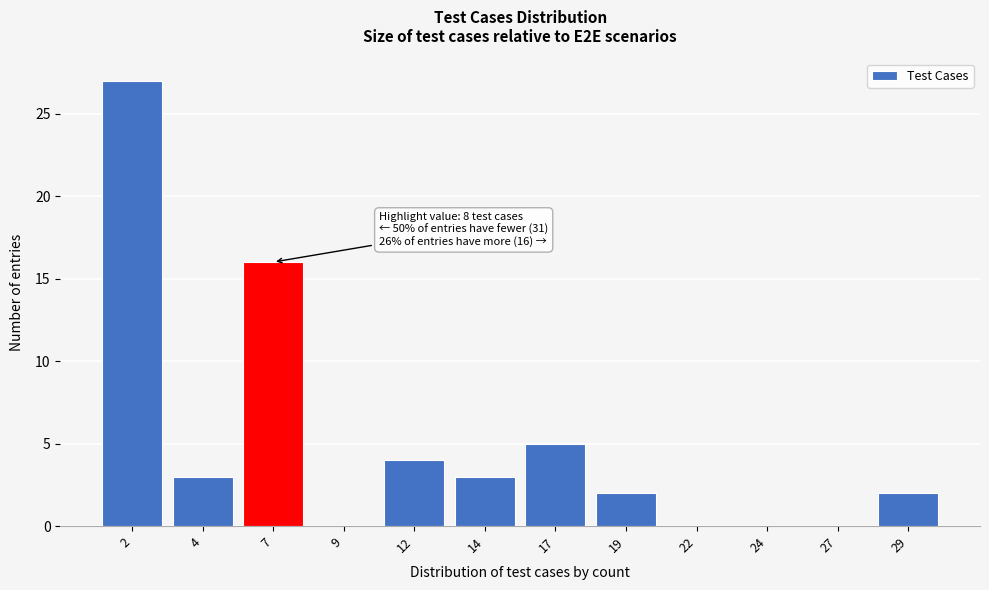

Reading left to right, transcribe all the data shown in this chart.

2=27	4=3	7=16	9=0	12=4	14=3	17=5	19=2	22=0	24=0	27=0	29=2